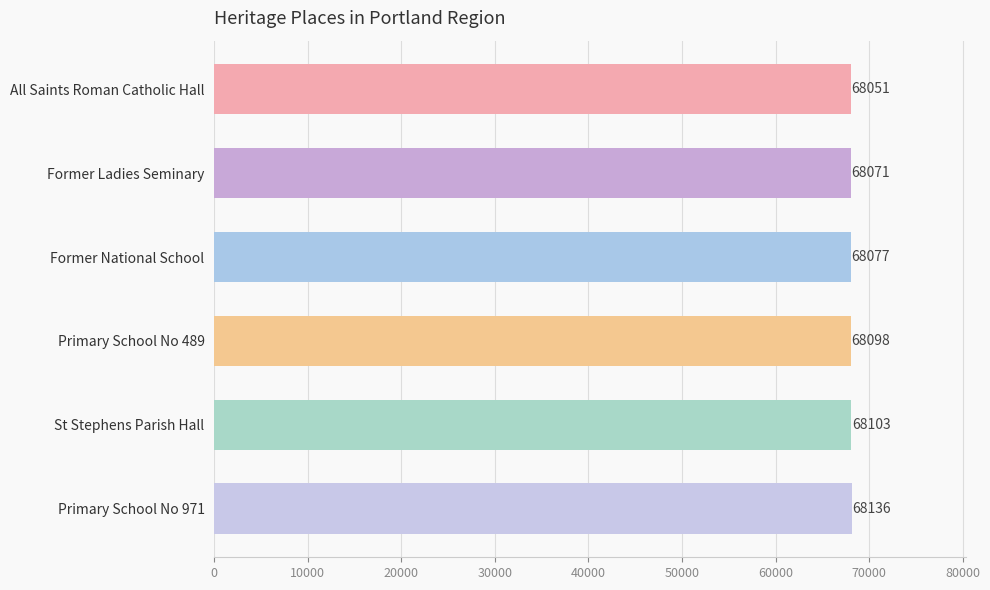

Where is the data nearest to the value 68093?

Primary School No 489